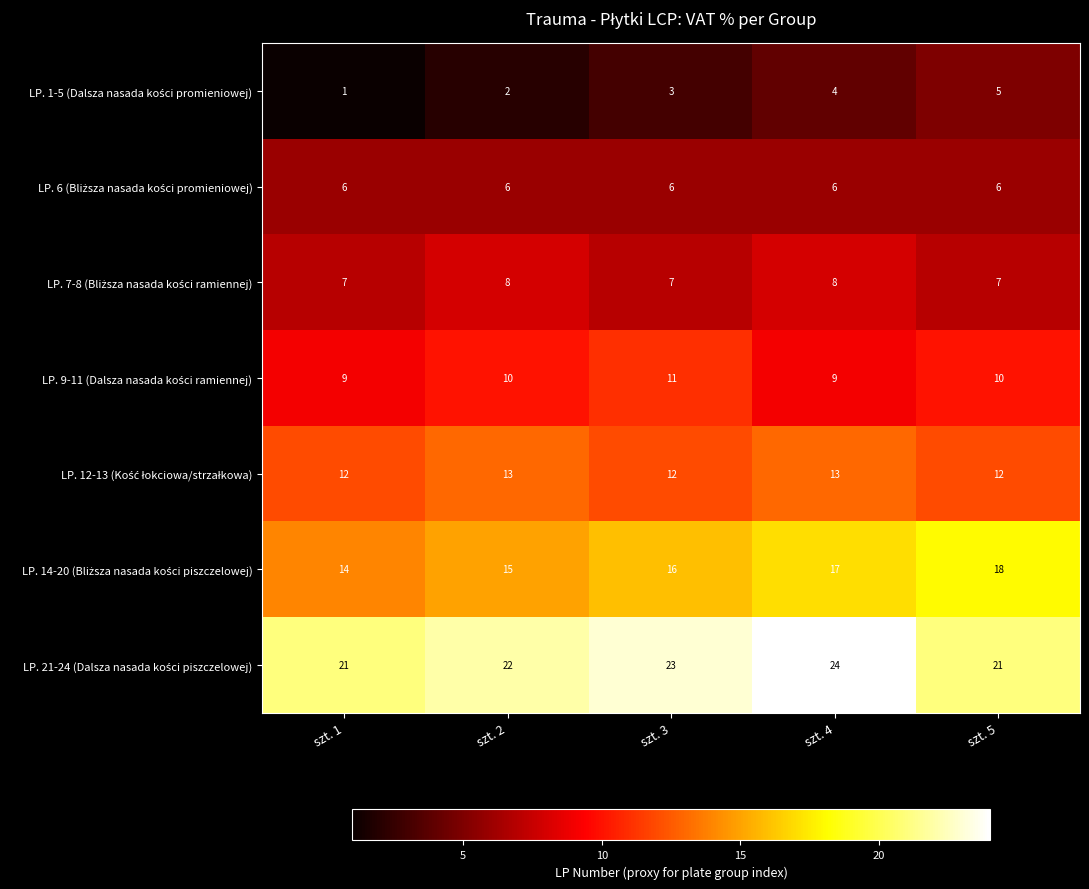

What is the total value across all series at szt. 4?

81